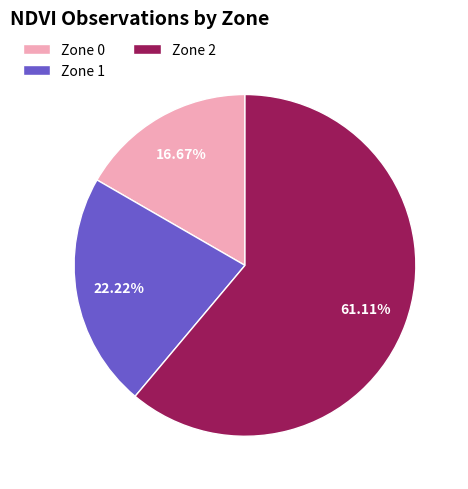

To the nearest percent, what is the difference between the largest and smallest slice percentages?

44%